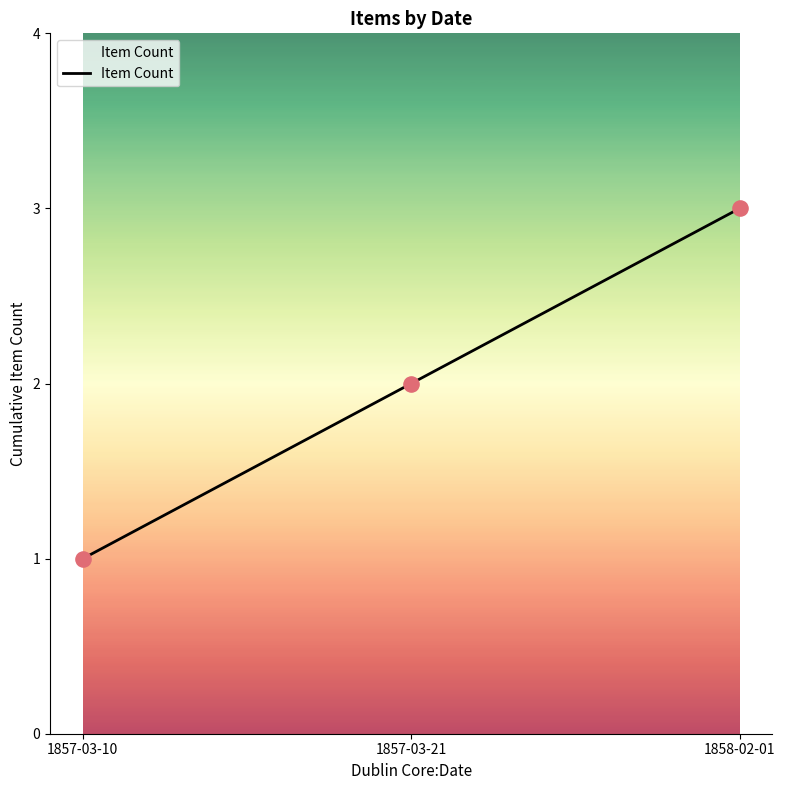

Approximately how many times larger is the value at 1857-03-10 compared to 1857-03-21?

0.5